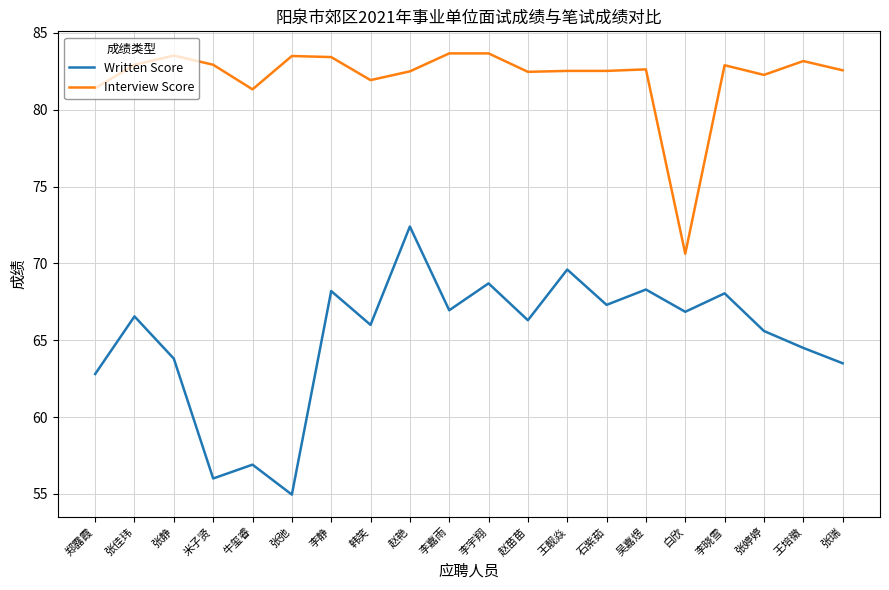

What is the minimum value shown in the chart?

55.0